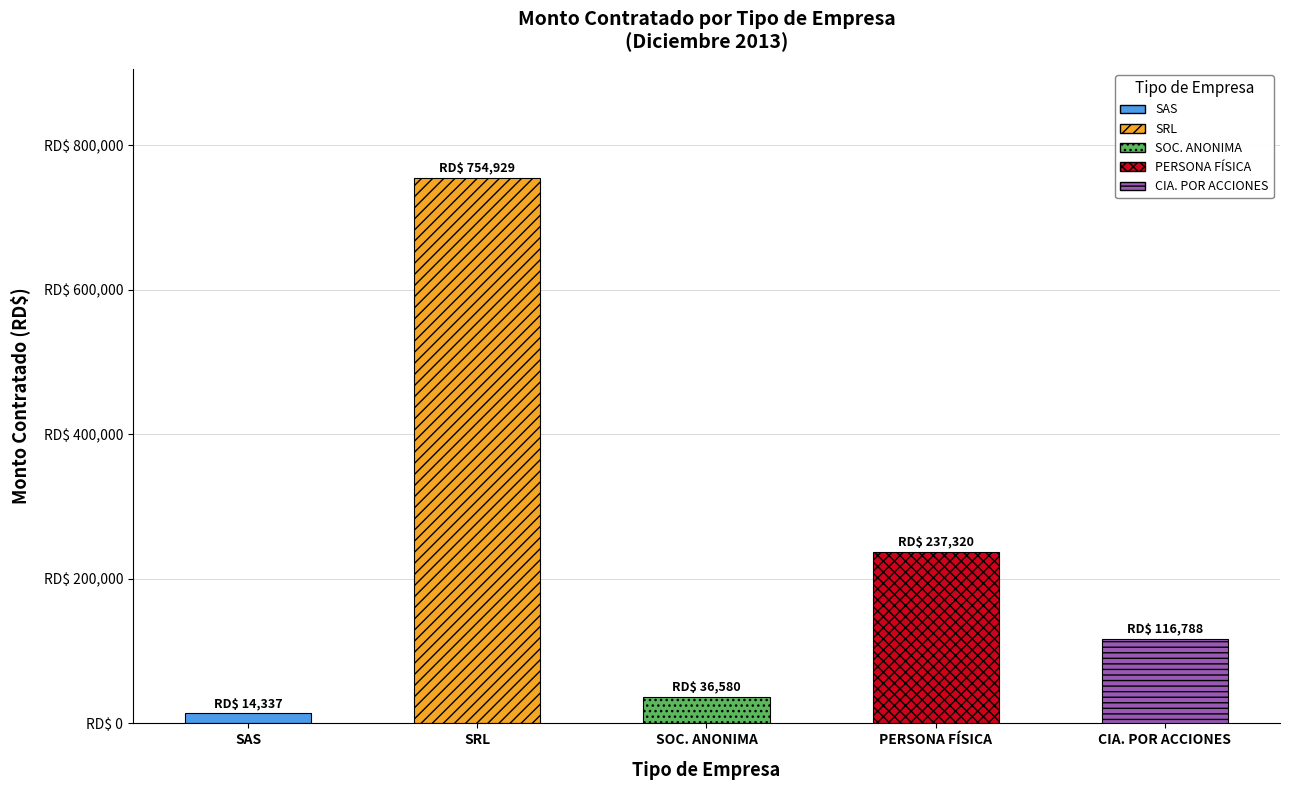

What is the change in value from SAS to SRL?

+740591.6